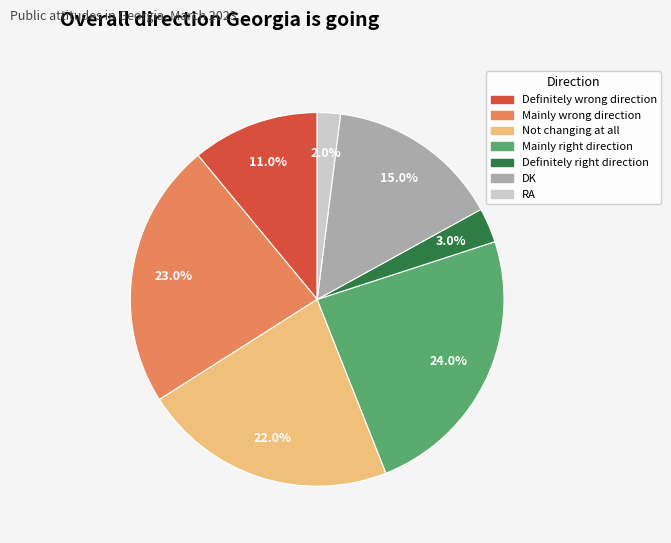

The Not changing at all slice represents 16% of the pie. True or false?

False